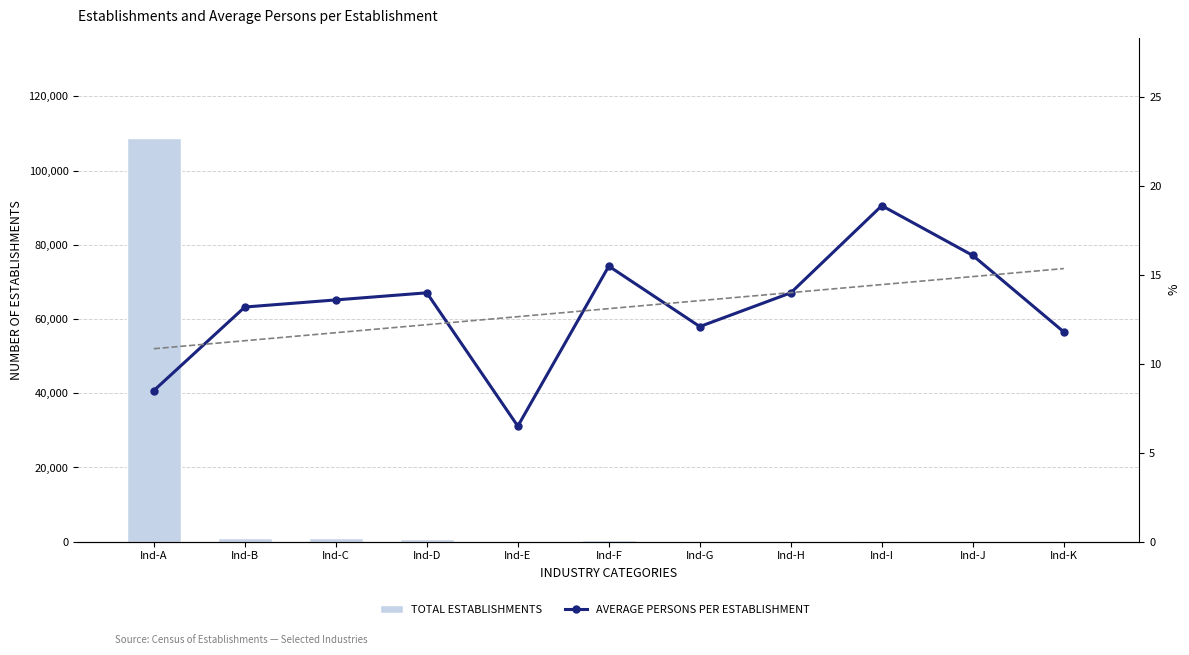

Reading left to right, what are all the values shown in this chart?

TOTAL ESTABLISHMENTS: Ind-A=108638.0	Ind-B=1054.0	Ind-C=993.0	Ind-D=817.0	Ind-E=2.0	Ind-F=559.0	Ind-G=56.0	Ind-H=10.0	Ind-I=275.0	Ind-J=44.0	Ind-K=42.0
AVERAGE PERSONS PER ESTABLISHMENT: Ind-A=8.5	Ind-B=13.2	Ind-C=13.6	Ind-D=14.0	Ind-E=6.5	Ind-F=15.5	Ind-G=12.1	Ind-H=14.0	Ind-I=18.9	Ind-J=16.1	Ind-K=11.8